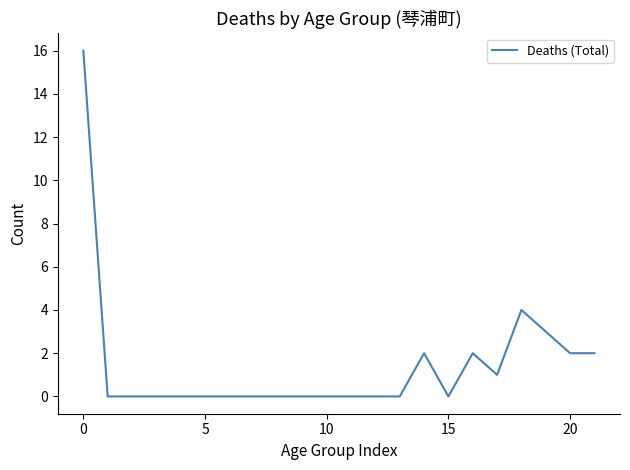

What is the maximum value shown in the chart?

16